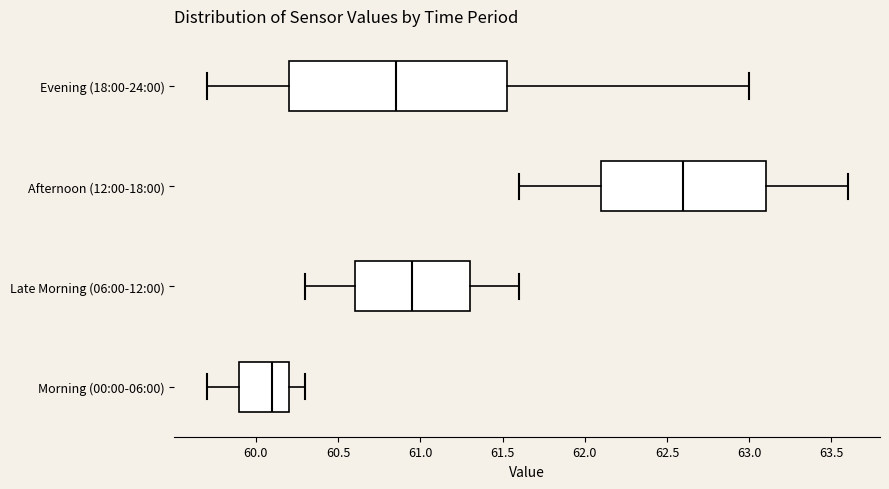

Reading bottom to top, read every box against the x-axis: the position of its median line, the range the box covers, and the ends of its whiskers. The values are not printed on the chart, so give them approximately, as read against the axis.

Morning (00:00-06:00): median 60.10, box 59.90 to 60.20, whiskers 59.70 to 60.30
Late Morning (06:00-12:00): median 60.95, box 60.60 to 61.30, whiskers 60.30 to 61.60
Afternoon (12:00-18:00): median 62.60, box 62.10 to 63.10, whiskers 61.60 to 63.60
Evening (18:00-24:00): median 60.85, box 60.20 to 61.55, whiskers 59.70 to 63.00